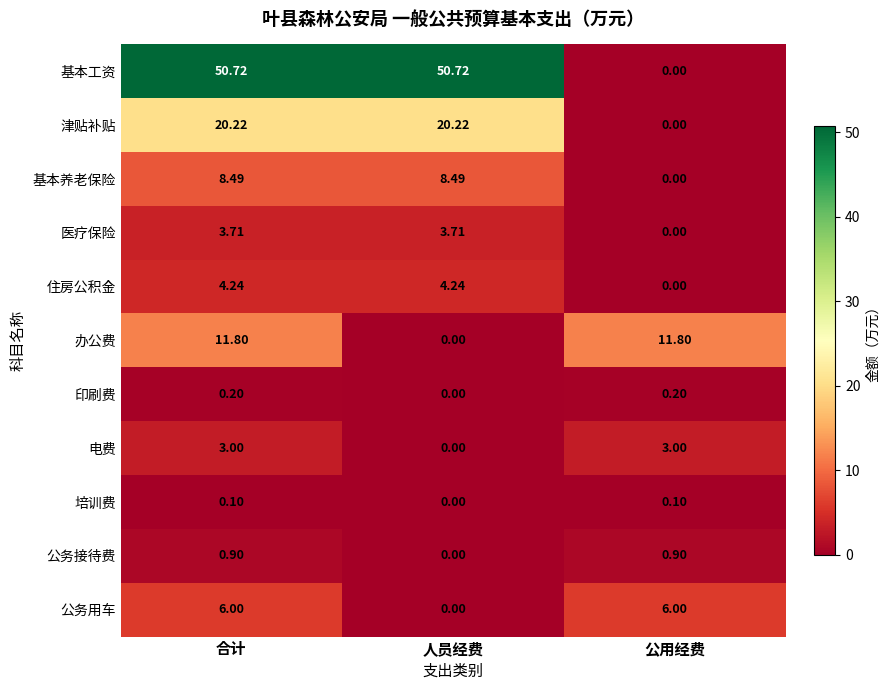

How many values in the 公务用车 series are below 6?

1